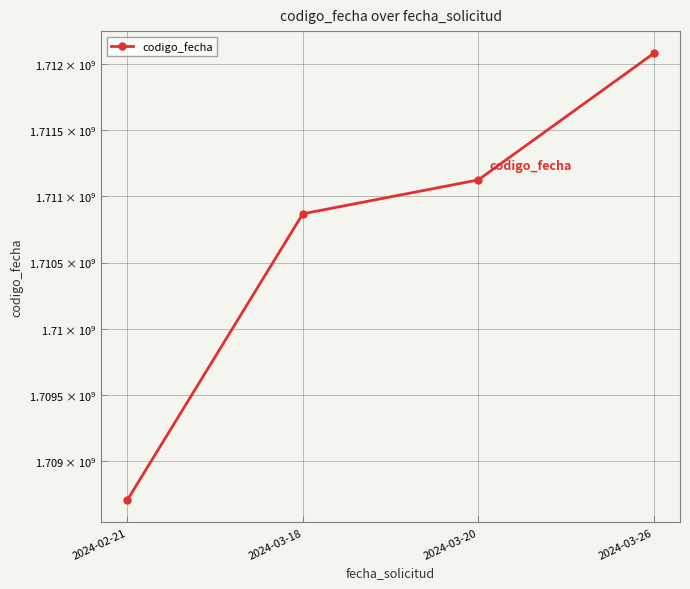

The value at 2024-03-26 is 370756154. True or false?

False